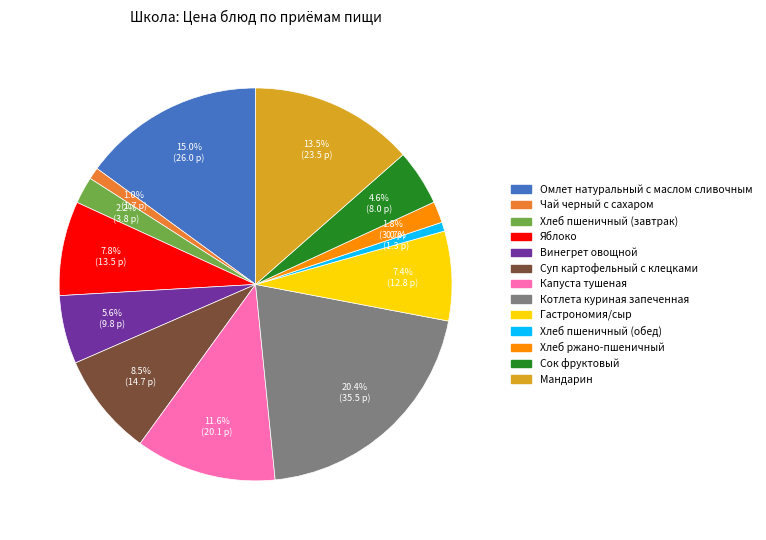

What is the ratio of the value at Хлеб ржано-пшеничный to the value at Хлеб пшеничный (завтрак)?

0.8